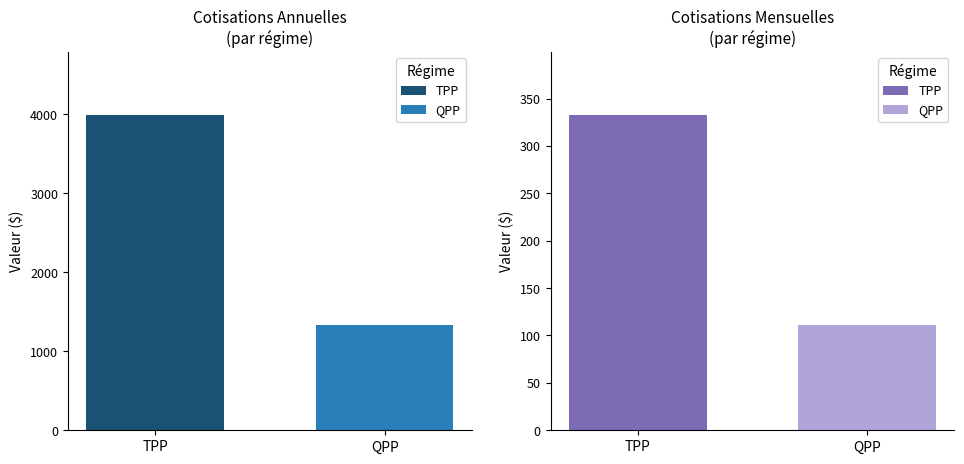

What is the total value across all series at TPP?

4326.2